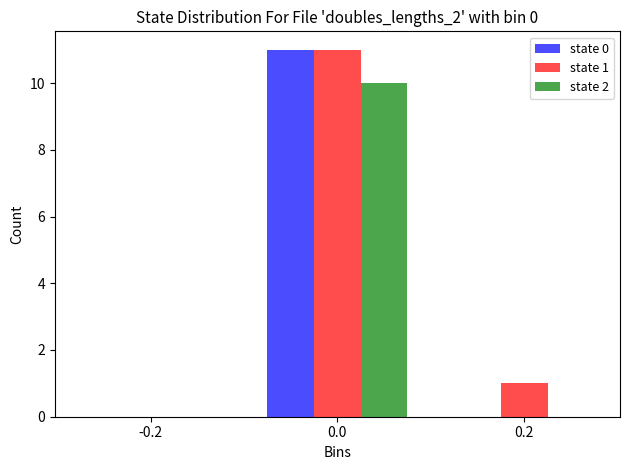

In the state 1 series, which range on the x-axis has the tallest bar?

-0.1 to 0.1